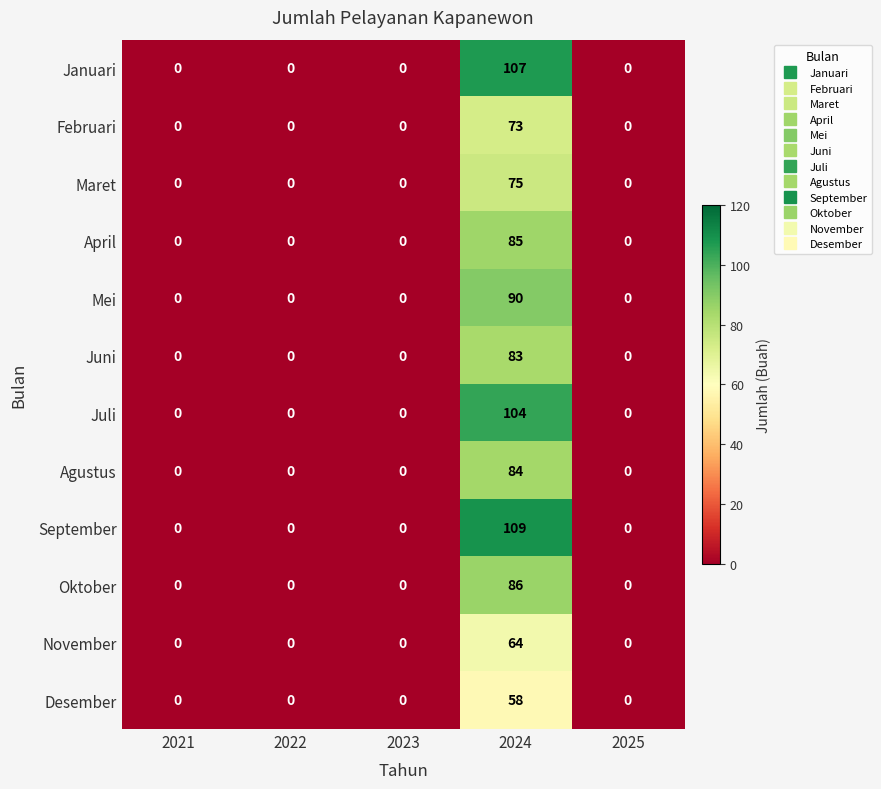

Is it true that April equals 0 at 2021?

True